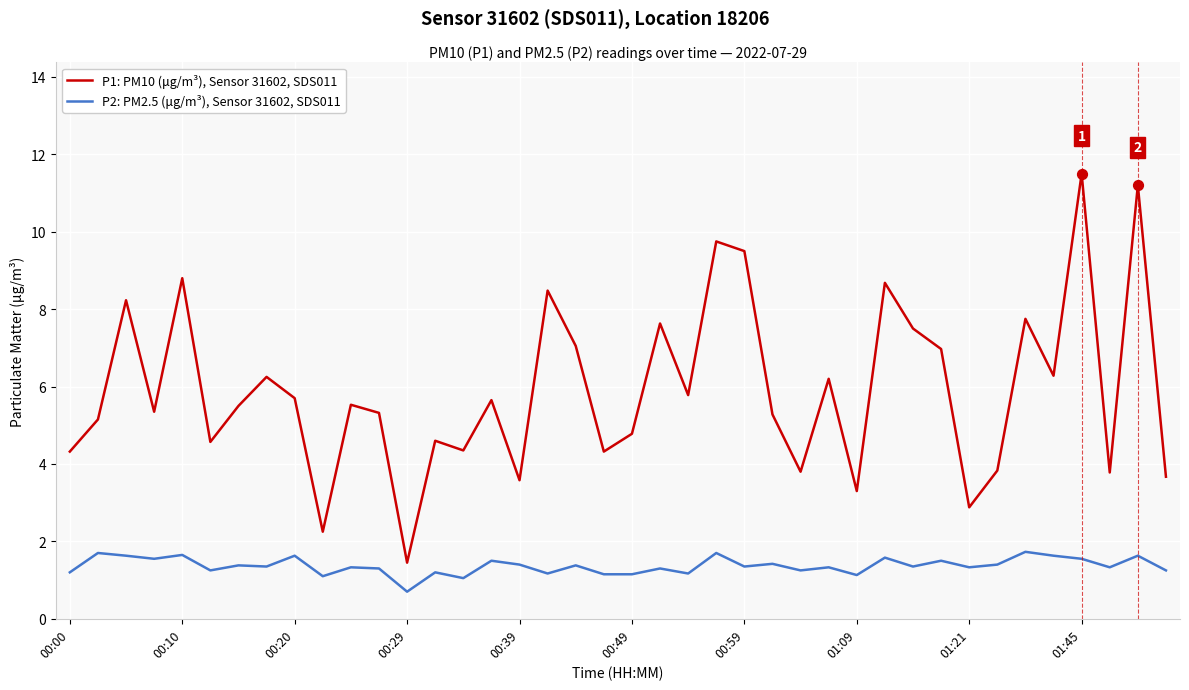

Which series has the largest range (max minus min)?

P1: PM10 (μg/m³), Sensor 31602, SDS011